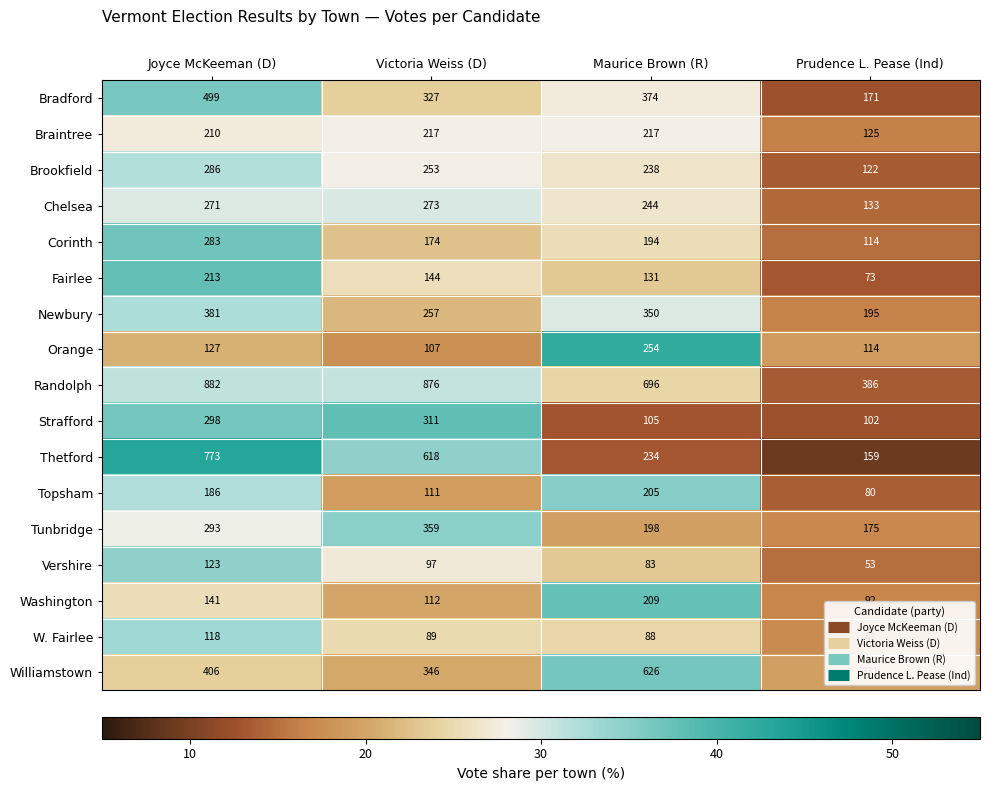

Where is Bradford nearest to the value 335?

Victoria Weiss (D)